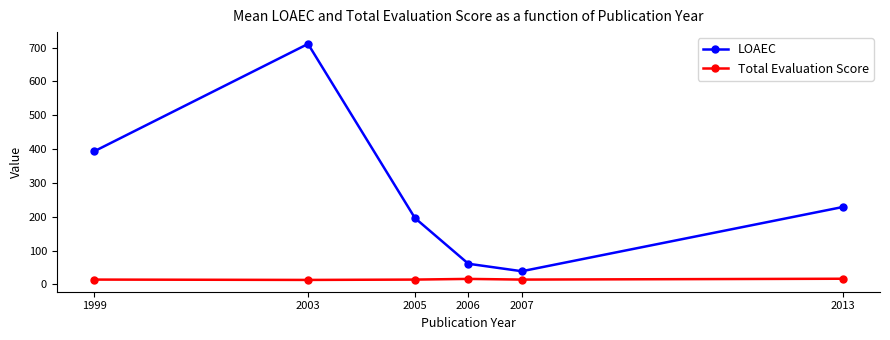

How many data points in LOAEC are less than 228?

3